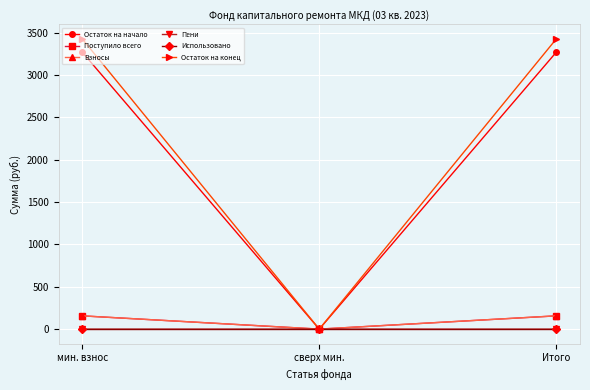

What is the average value of the Остаток на конец series?

2285.0